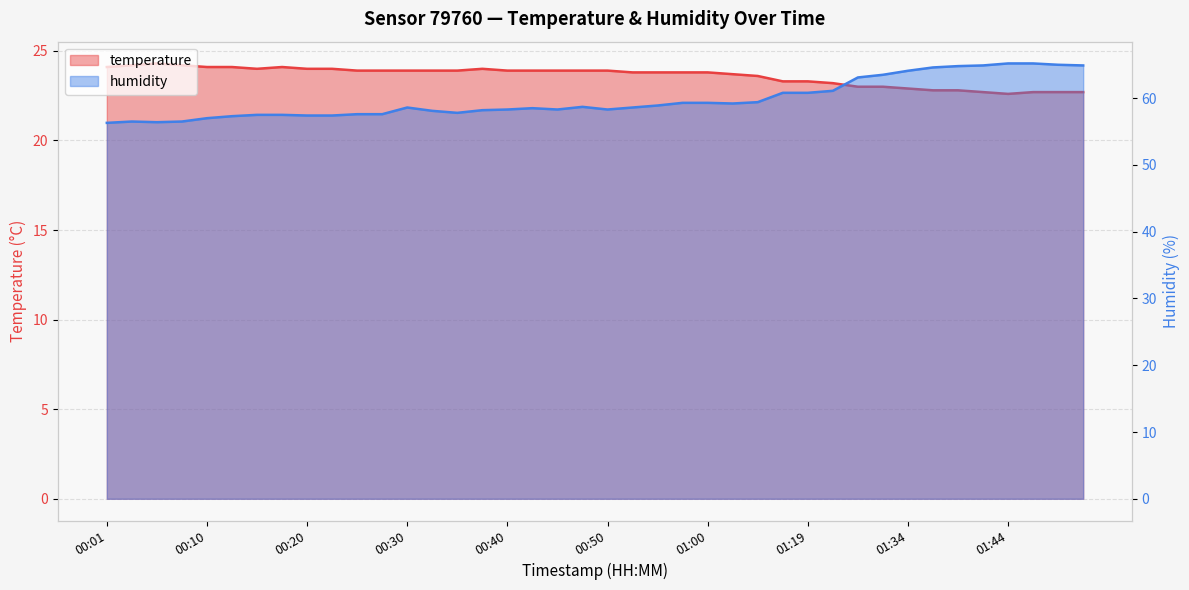

Read the temperature value at 00:06.

24.3